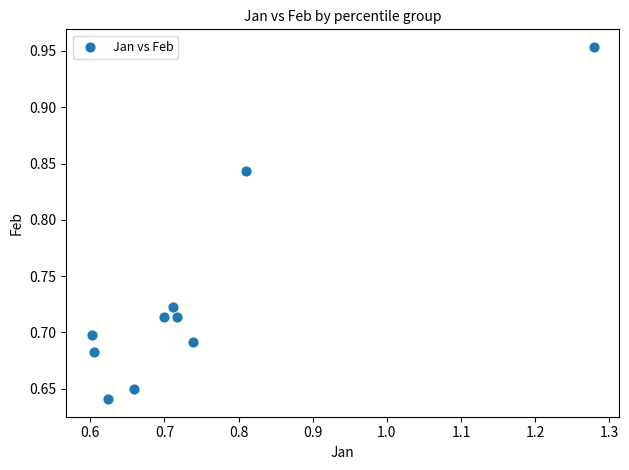

What is the range of Y values (max minus min)?

0.3